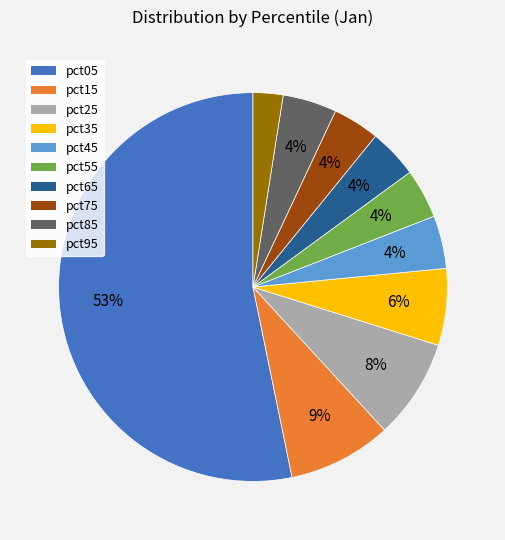

Combined, do pct75 and pct15 account for over 50%?

No